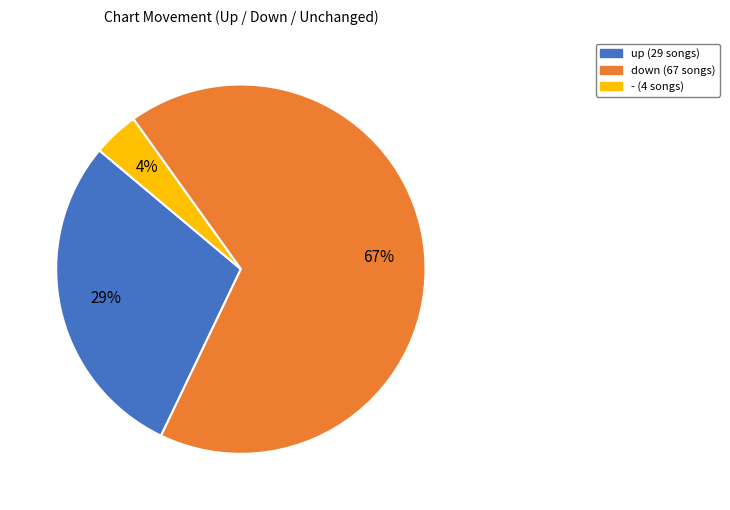

Which category has the biggest portion of the pie?

down